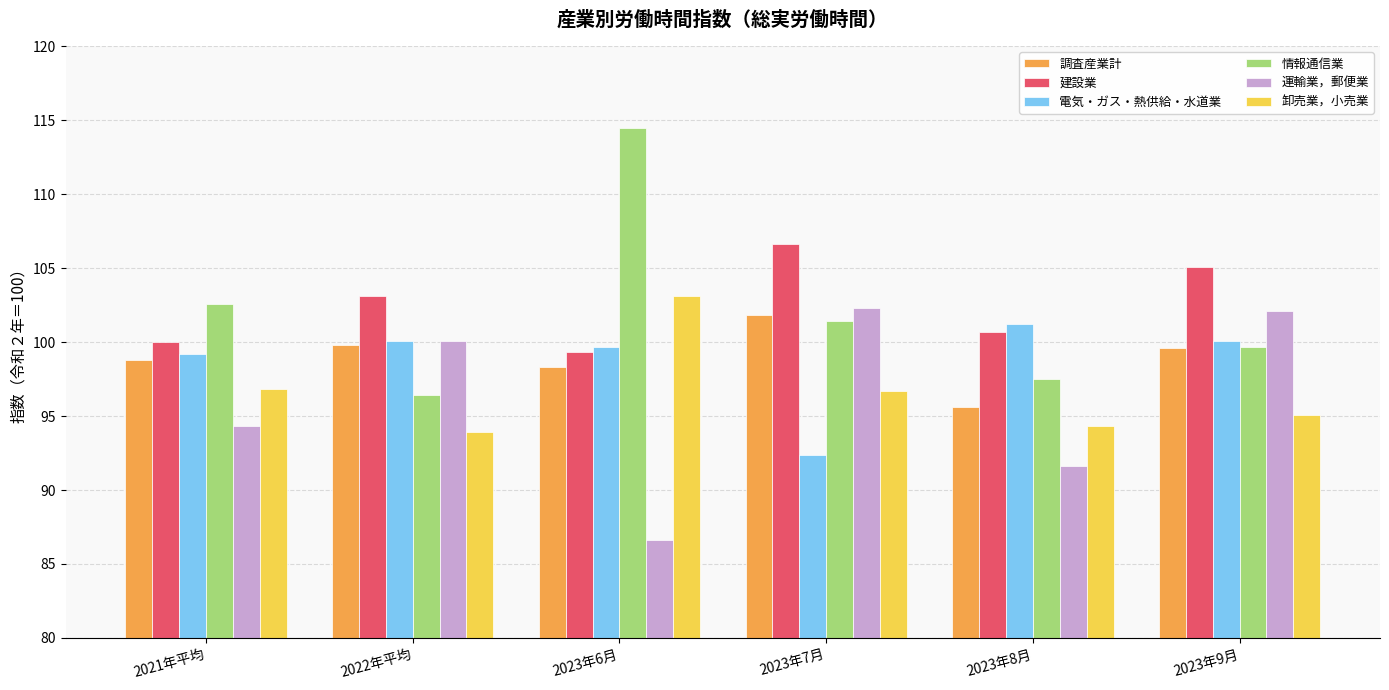

Is it true that 調査産業計 equals 36.6 at 2021年平均?

False